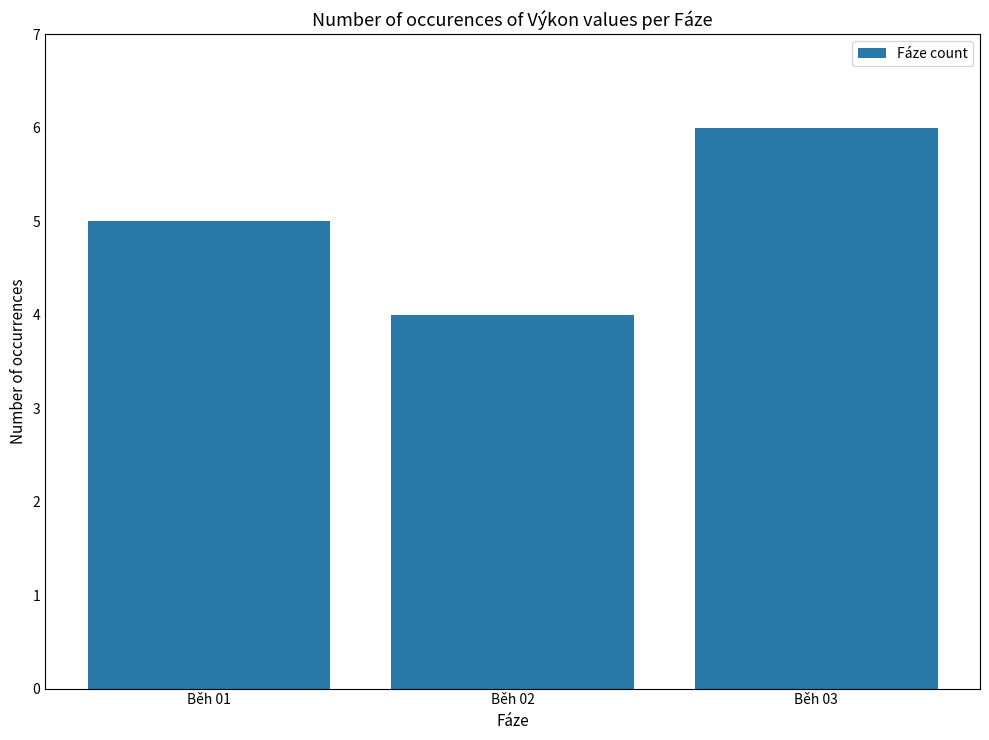

Rank the categories by value from highest to lowest.

Běh 03, Běh 01, Běh 02